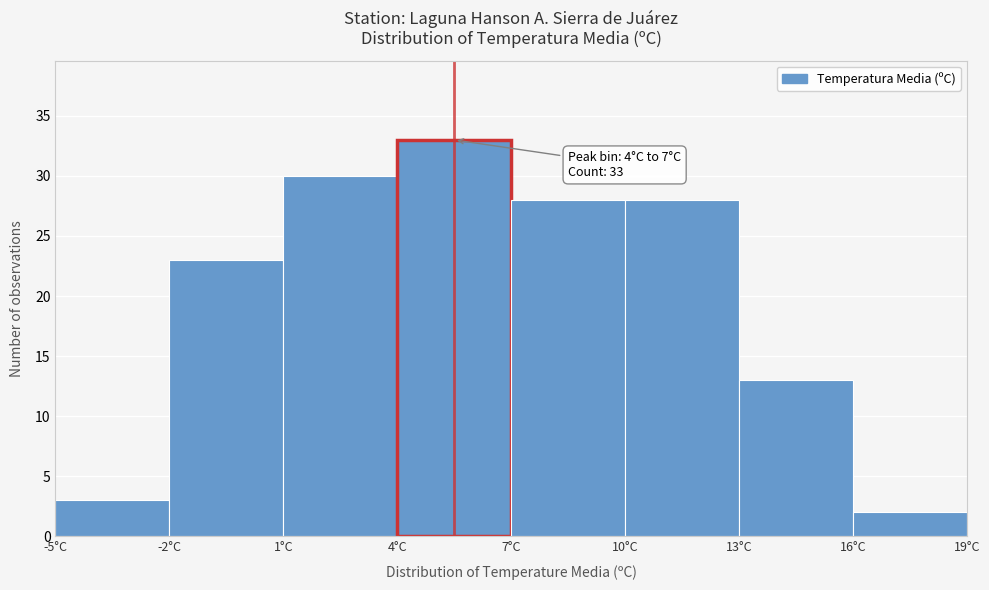

Which range on the x-axis has the tallest bar?

4 to 7